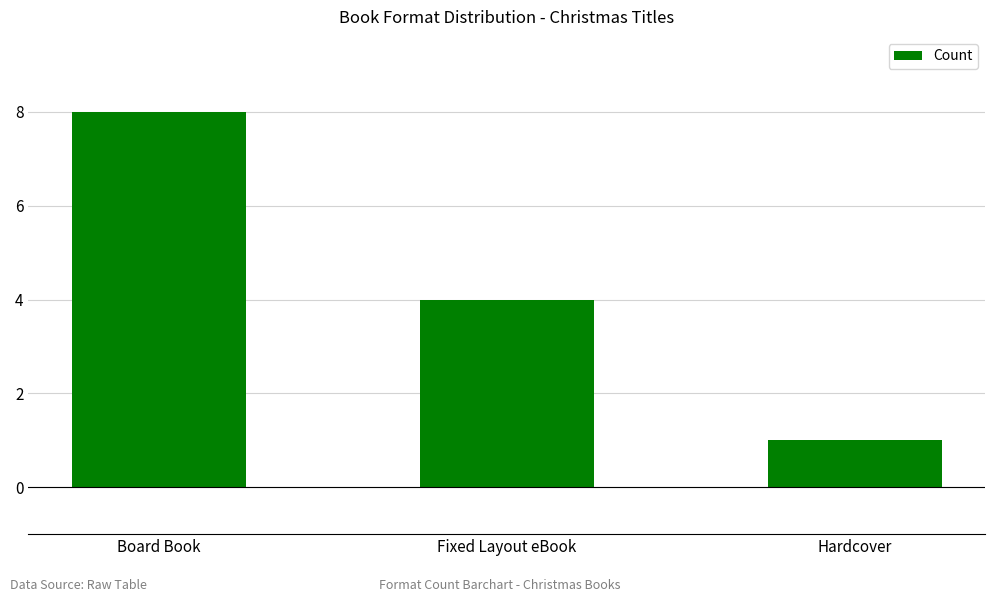

Reading left to right, list all the values displayed in this chart.

8	4	1